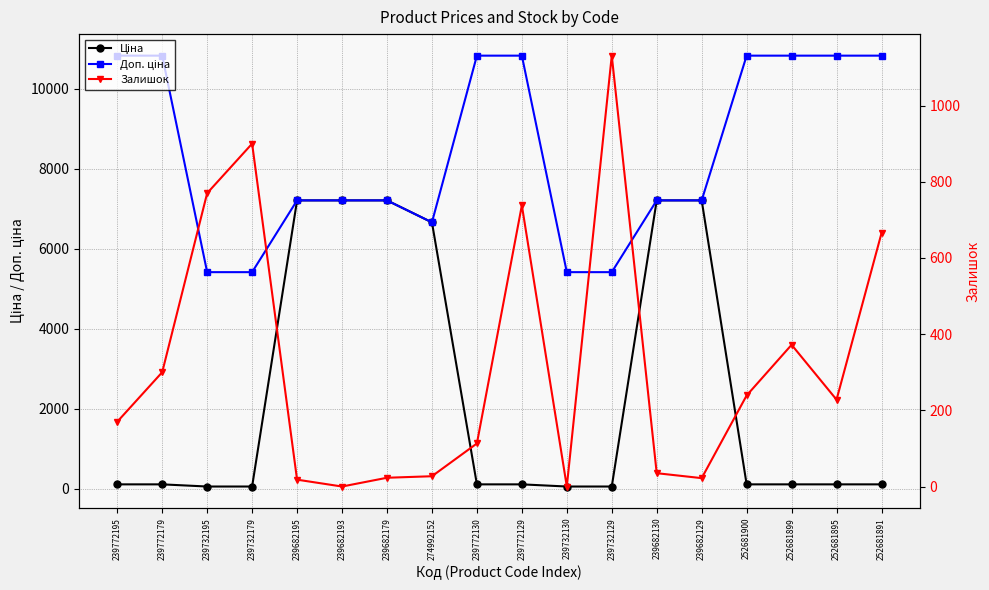

Between 239682179 and 239732129, which series saw the biggest shift?

Ціна